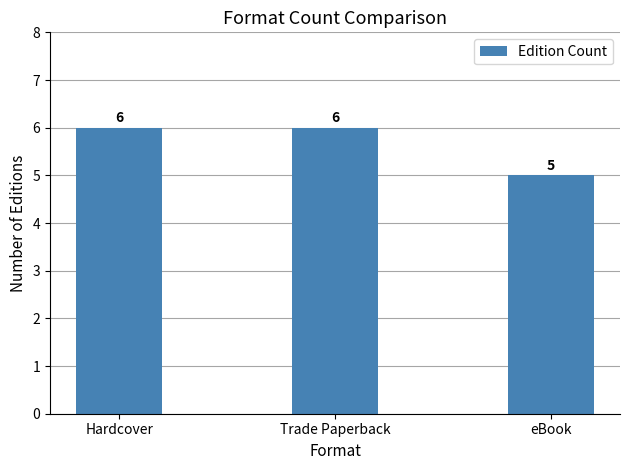

What is the sum of all values?

17